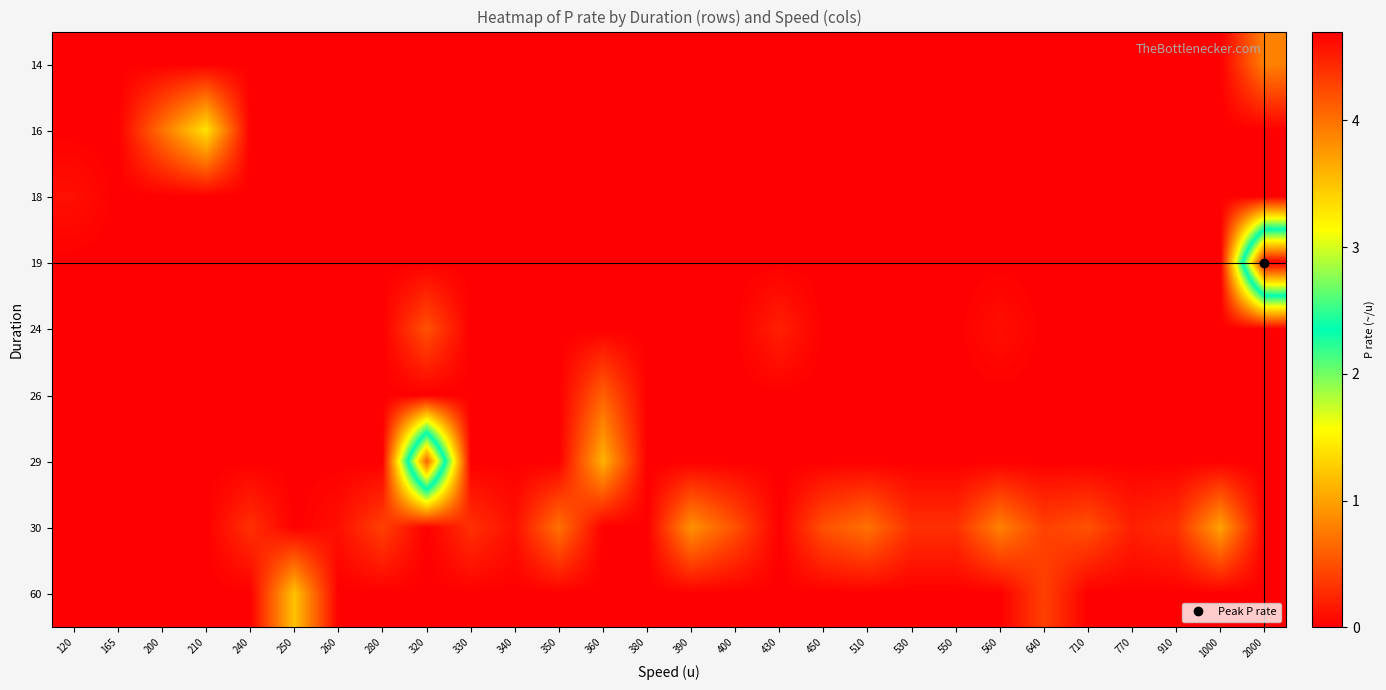

At how many categories does at least one series exceed 4?

2